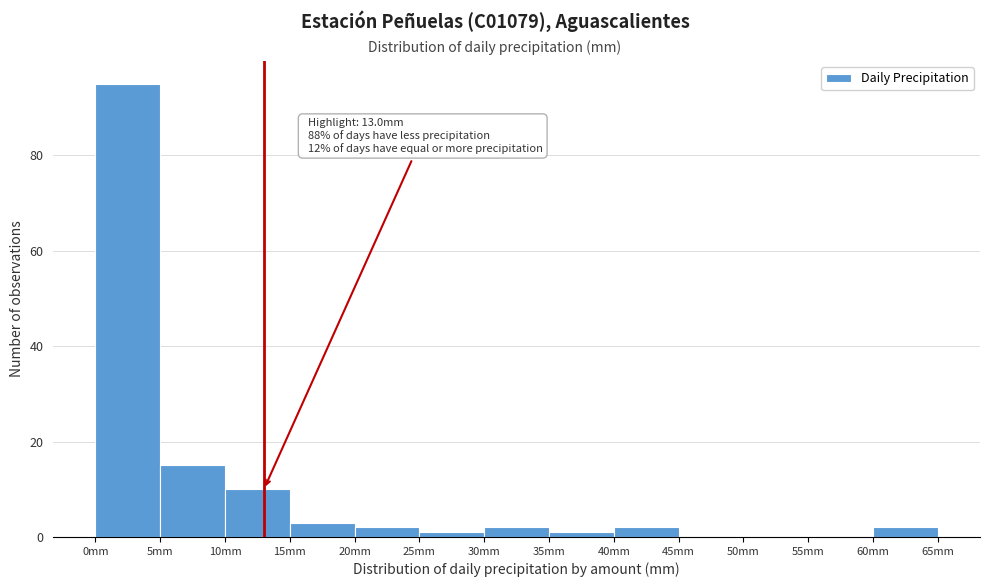

Which range on the x-axis has the tallest bar?

0 to 5